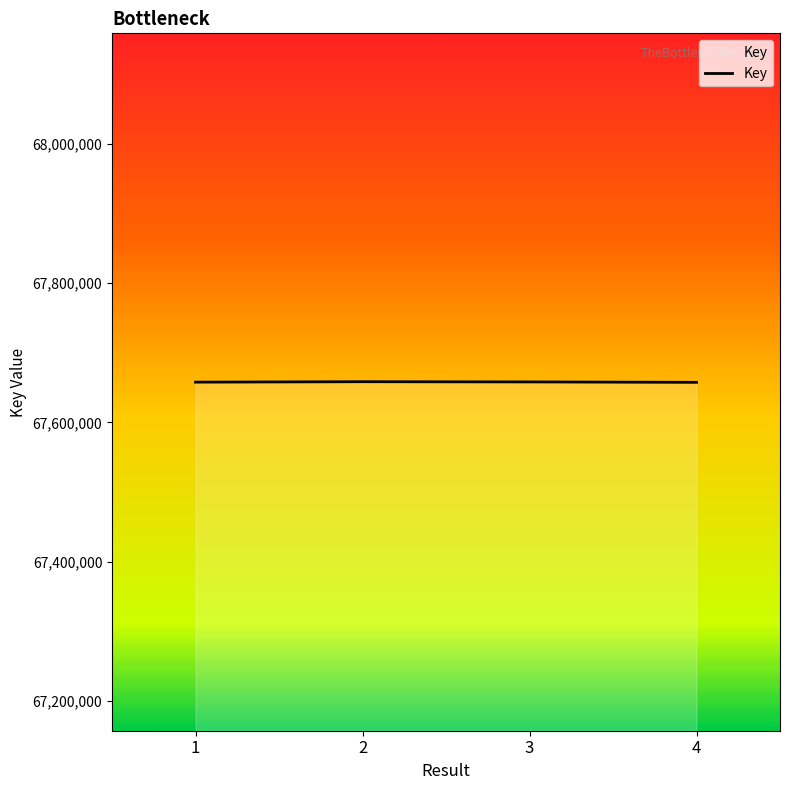

Count the values in the range 67657888 to 67658535.

3